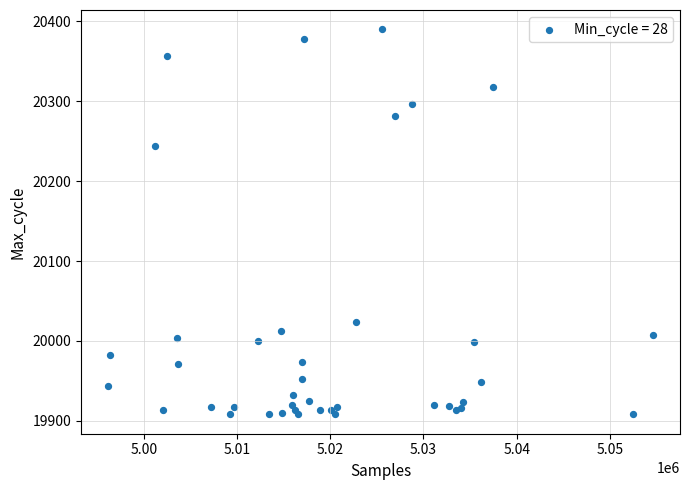

What Y value in the scatter plot is closest to 20149?

20244